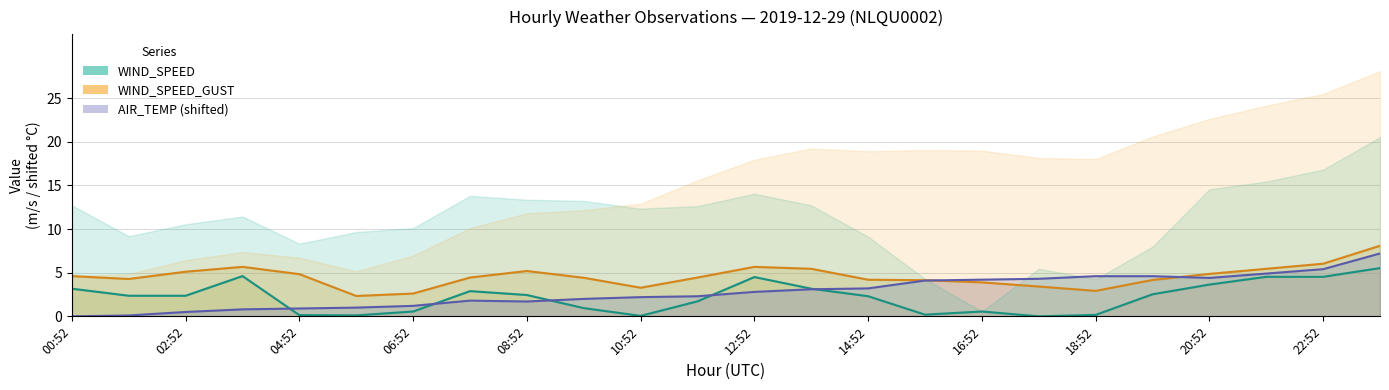

Reading left to right, what are all the values shown in this chart?

AIR_TEMP: 00:52=0.0	01:52=0.1	02:52=0.5	03:52=0.8	04:52=0.9	05:52=1.0	06:52=1.2	07:52=1.8	08:52=1.7	09:52=2.0	10:52=2.2	11:52=2.3	12:52=2.8	13:52=3.1	14:52=3.2	15:52=4.1	16:52=4.2	17:52=4.3	18:52=4.6	19:52=4.6	20:52=4.4	21:52=4.9	22:52=5.4	23:52=7.2
WIND_SPEED: 00:52=3.2	01:52=2.4	02:52=2.4	03:52=4.6	04:52=0.1	05:52=0.1	06:52=0.6	07:52=2.9	08:52=2.4	09:52=0.9	10:52=0.1	11:52=1.7	12:52=4.5	13:52=3.2	14:52=2.3	15:52=0.2	16:52=0.6	17:52=0.0	18:52=0.2	19:52=2.5	20:52=3.6	21:52=4.5	22:52=4.5	23:52=5.5
WIND_SPEED_GUST: 00:52=4.6	01:52=4.3	02:52=5.1	03:52=5.7	04:52=4.8	05:52=2.3	06:52=2.6	07:52=4.4	08:52=5.2	09:52=4.4	10:52=3.3	11:52=4.4	12:52=5.7	13:52=5.4	14:52=4.2	15:52=4.1	16:52=3.9	17:52=3.4	18:52=2.9	19:52=4.2	20:52=4.9	21:52=5.4	22:52=6.0	23:52=8.1